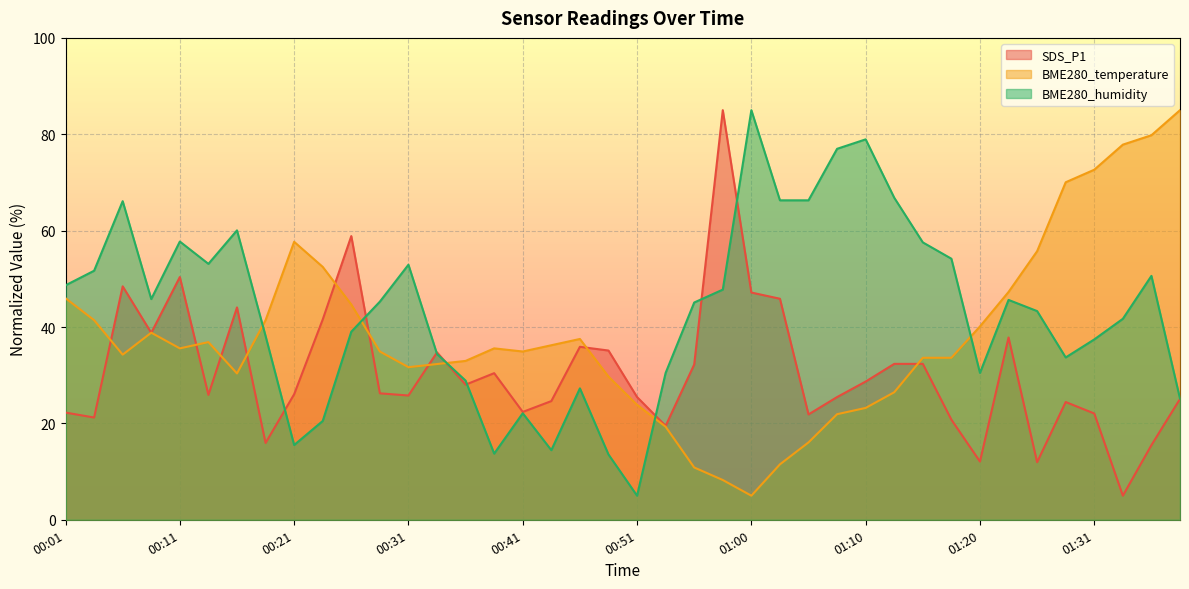

True or false: BME280_temperature has more than 1 interior local peaks.

True